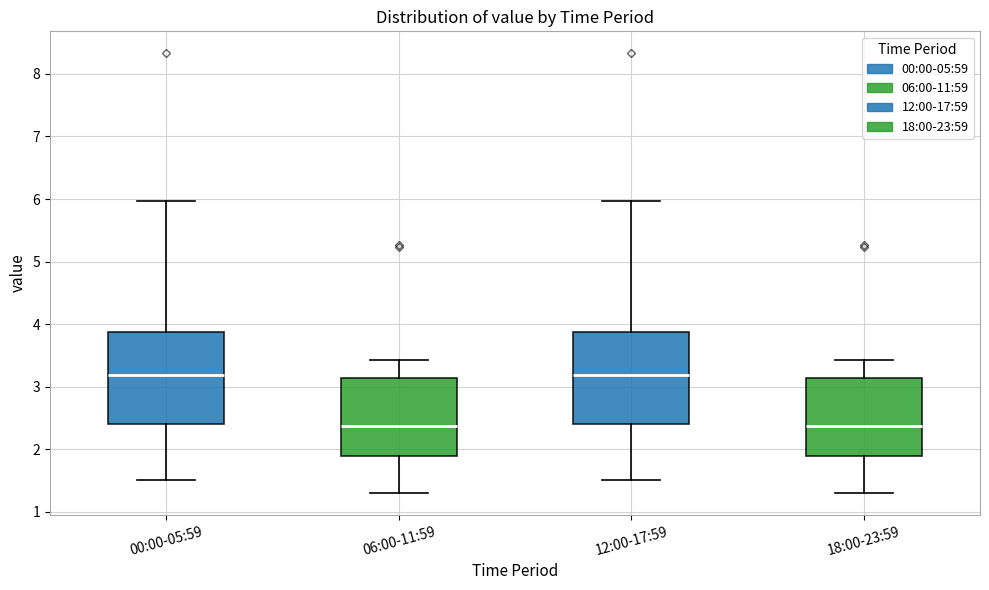

Reading left to right, read every box against the y-axis: the position of its median line, the range the box covers, and the ends of its whiskers. The values are not printed on the chart, so give them approximately, as read against the axis.

00:00-05:59: median 3.2, box 2.4 to 3.9, whiskers 1.5 to 6.0
06:00-11:59: median 2.4, box 1.9 to 3.1, whiskers 1.3 to 3.4
12:00-17:59: median 3.2, box 2.4 to 3.9, whiskers 1.5 to 6.0
18:00-23:59: median 2.4, box 1.9 to 3.1, whiskers 1.3 to 3.4